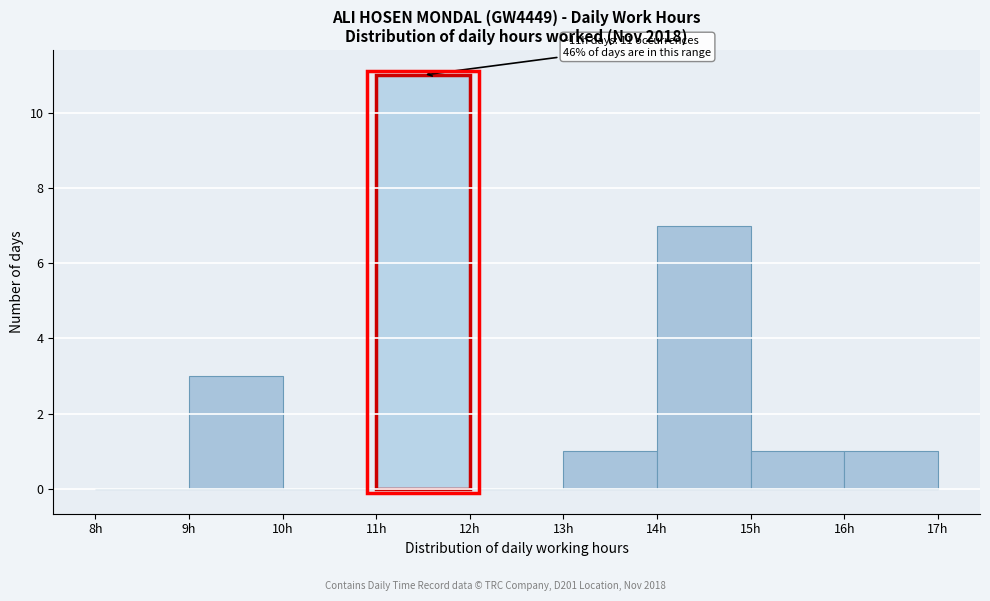

Which range on the x-axis has the tallest bar?

11 to 12